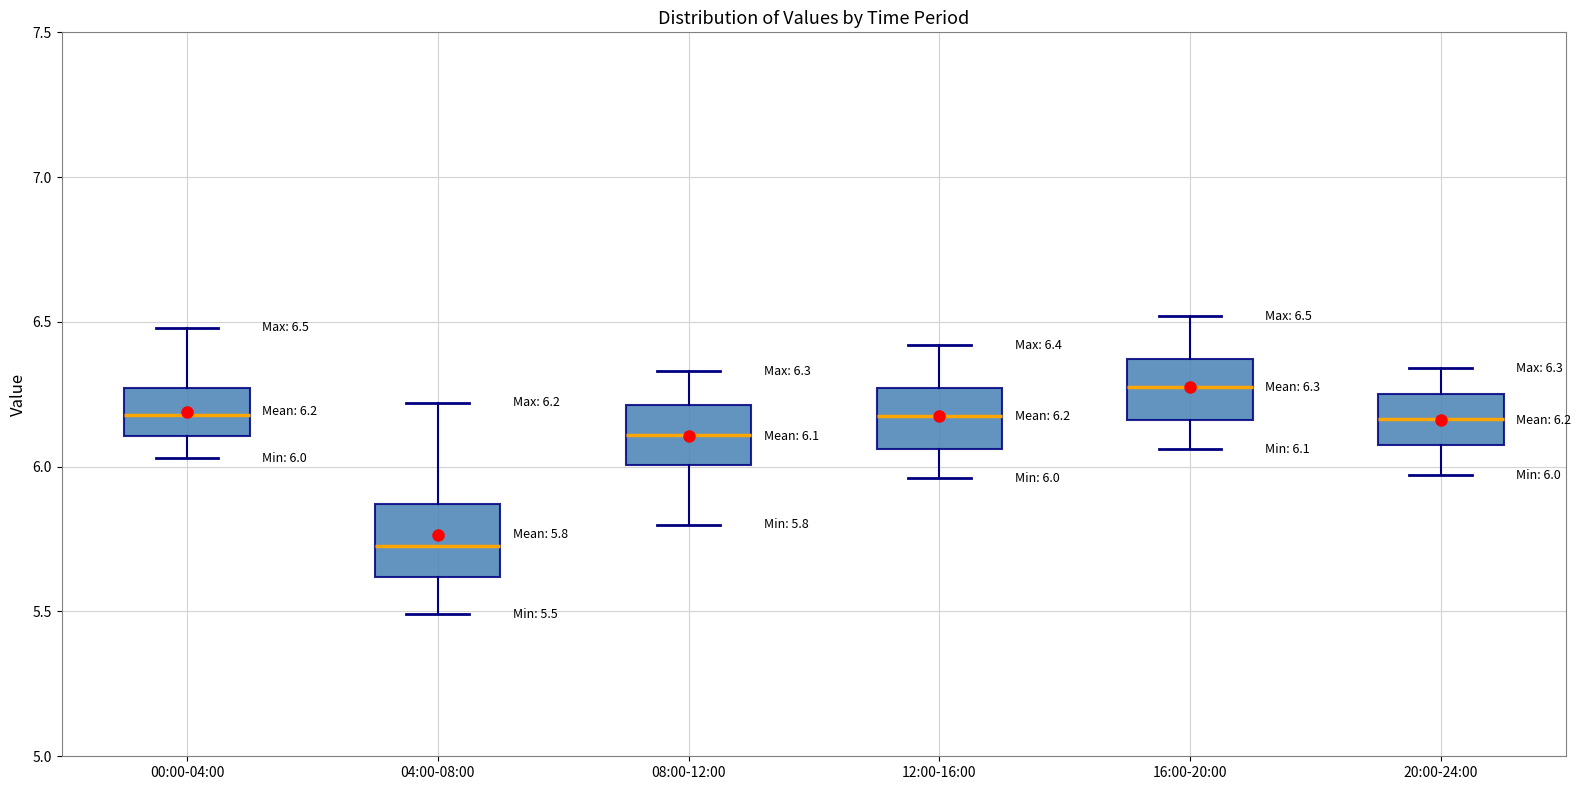

Which box has the highest median line?

16:00-20:00